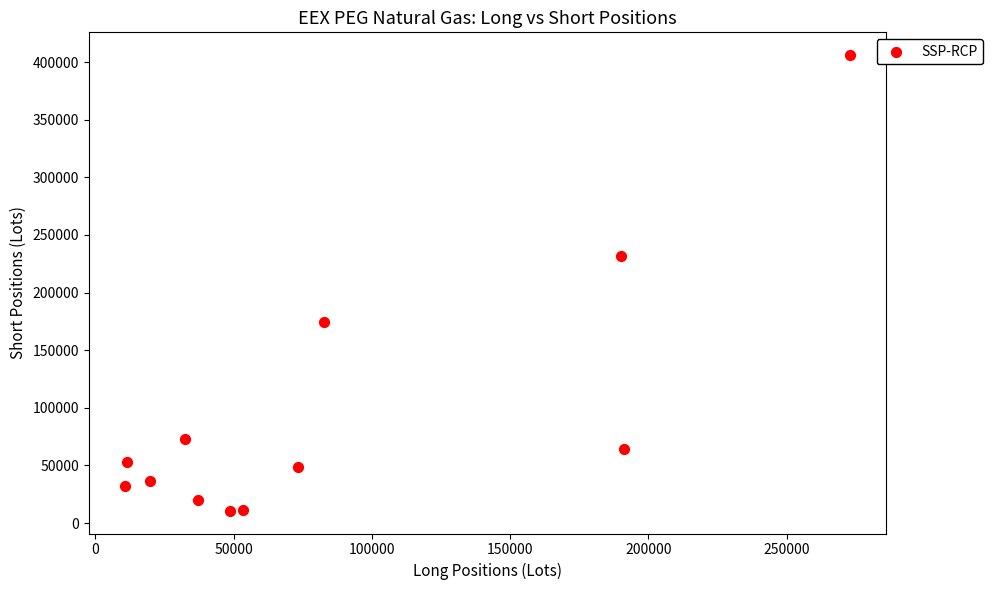

What is the range of Y values (max minus min)?

395244